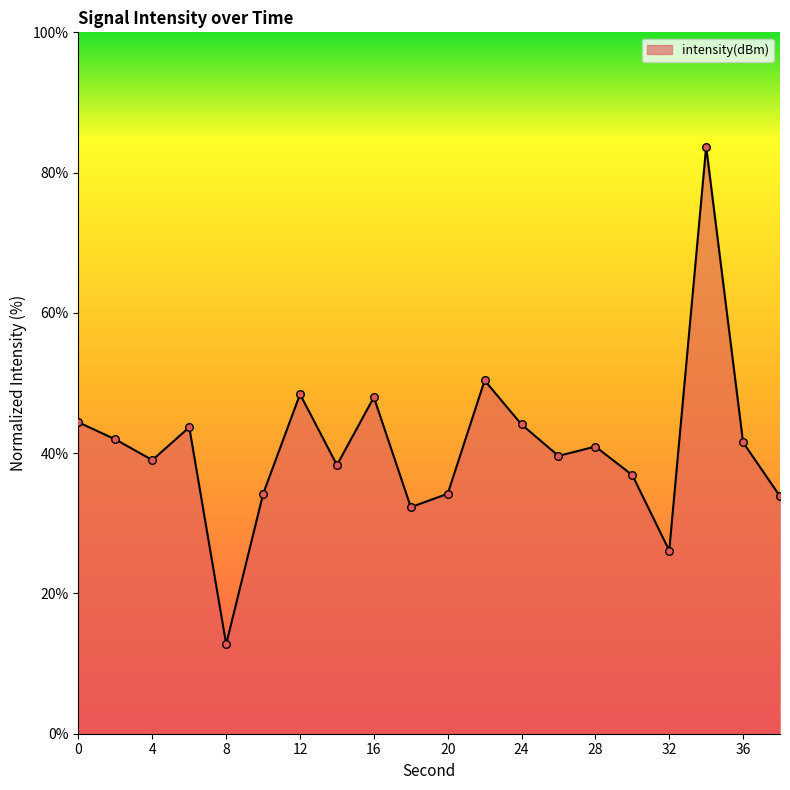

What is the difference between the maximum and minimum values?

70.9